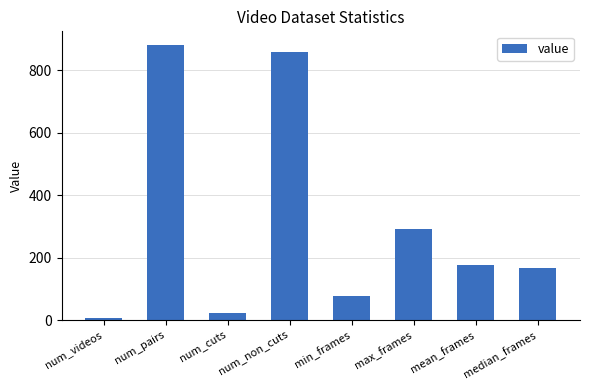

Are the bars grouped side by side (vs. stacked)?

No